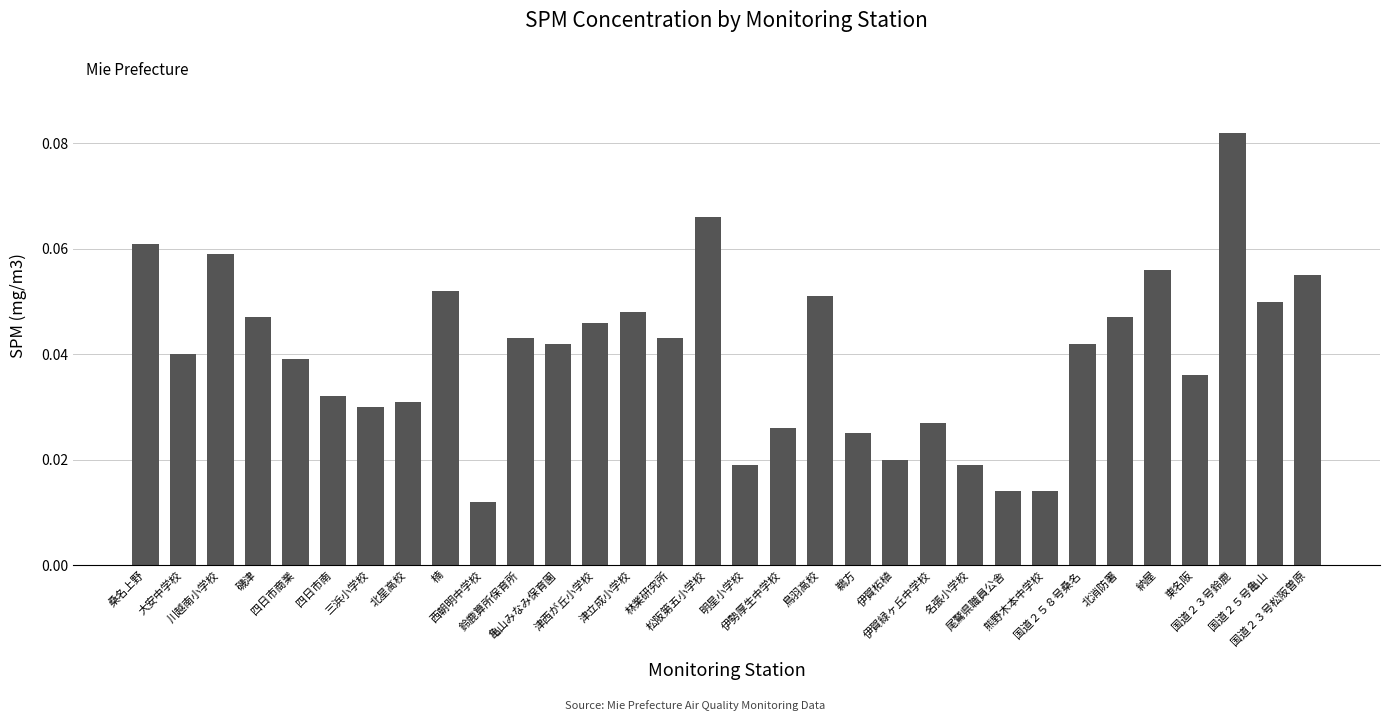

Count the values in the range 0 to 1.

32